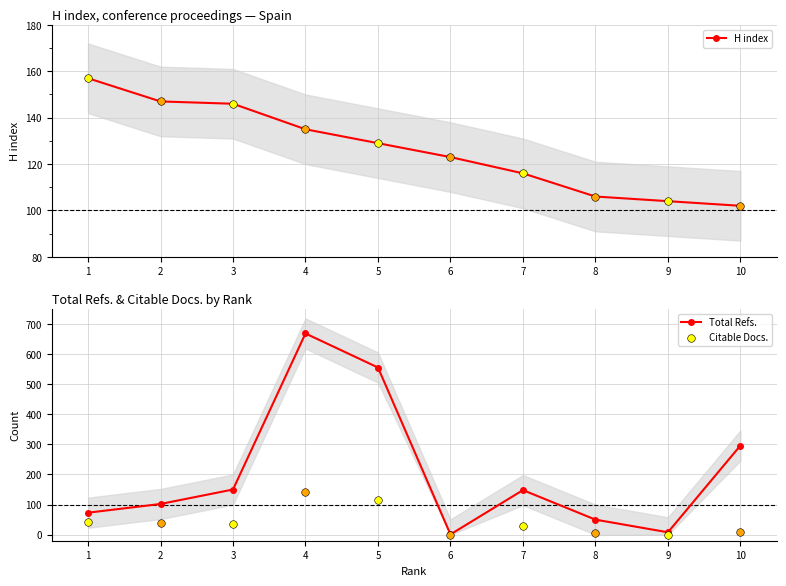

What is the total value across all series at 4?

803